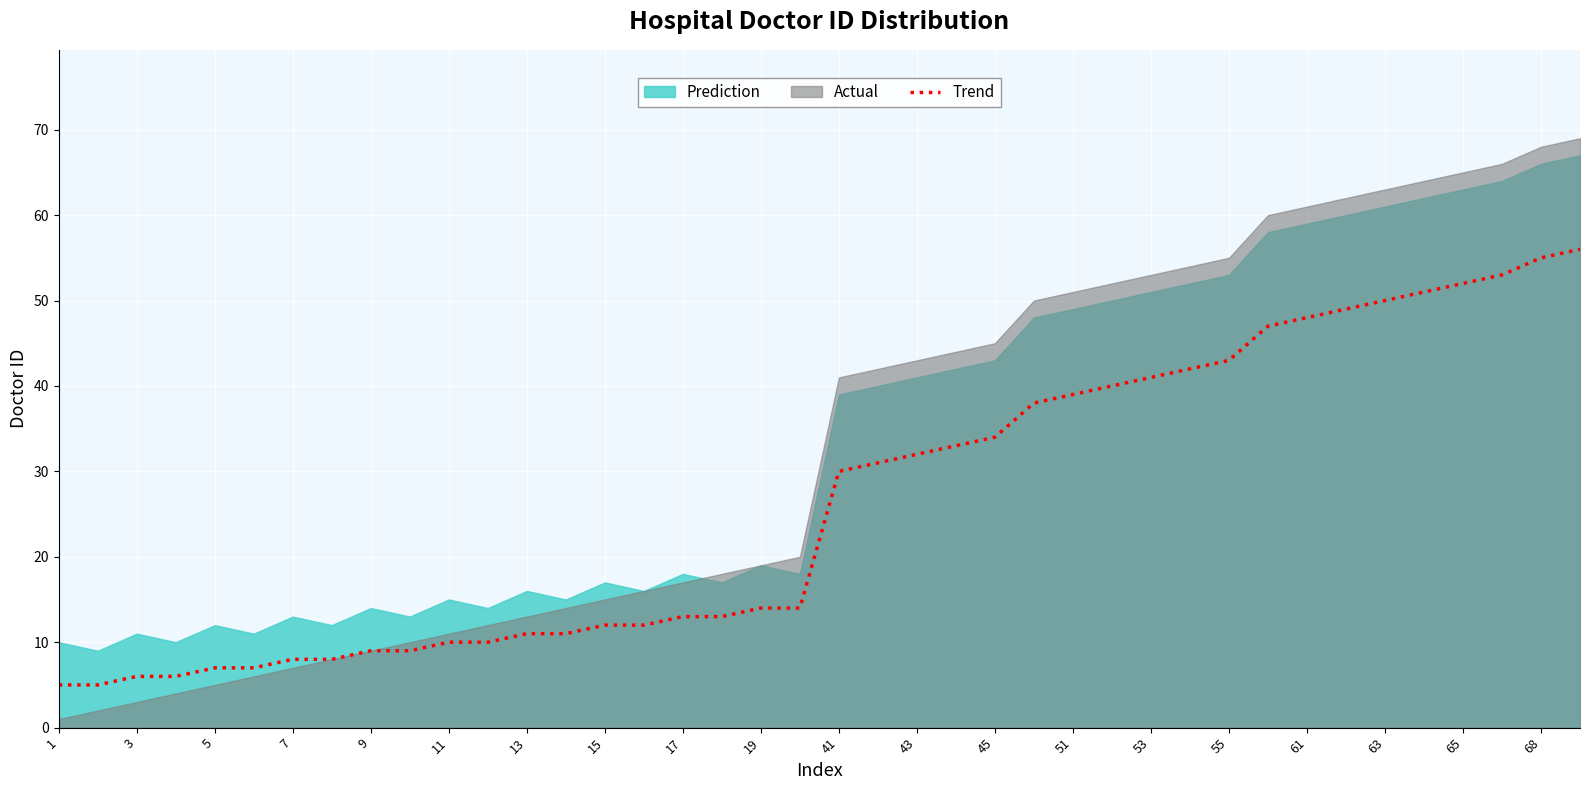

True or false: Trend has a value of 52 at 65.

True